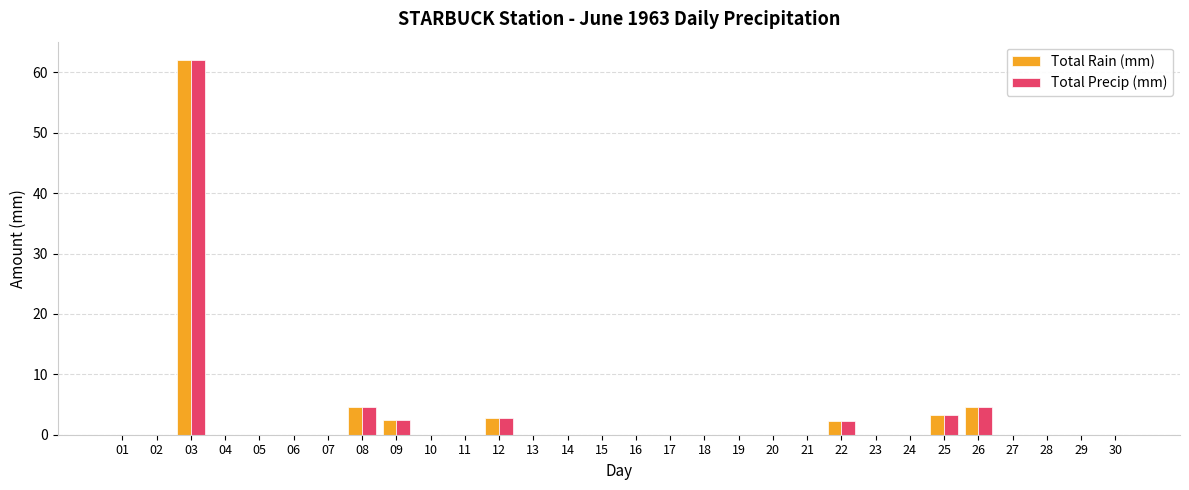

Which label corresponds to the largest value in the chart?

03